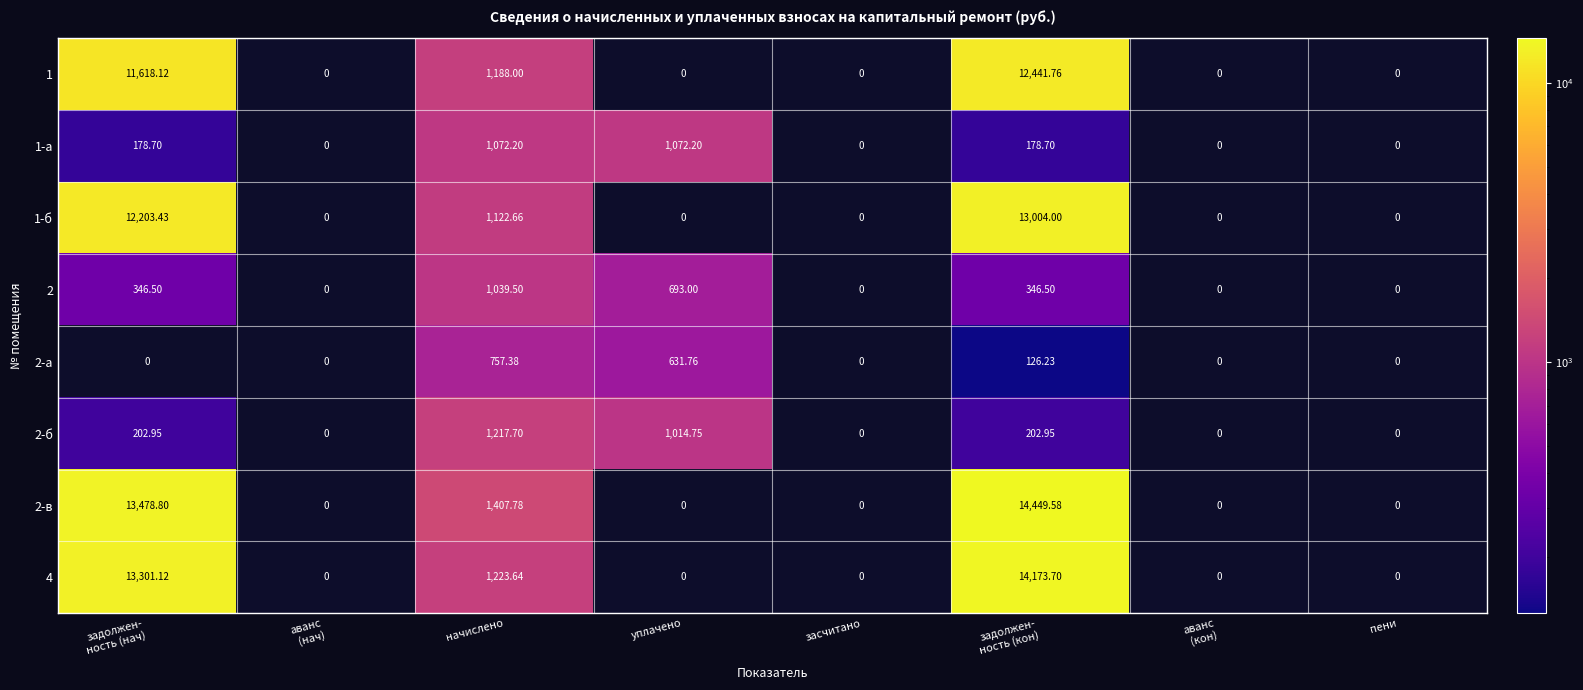

Count the number of categories in the chart.

8